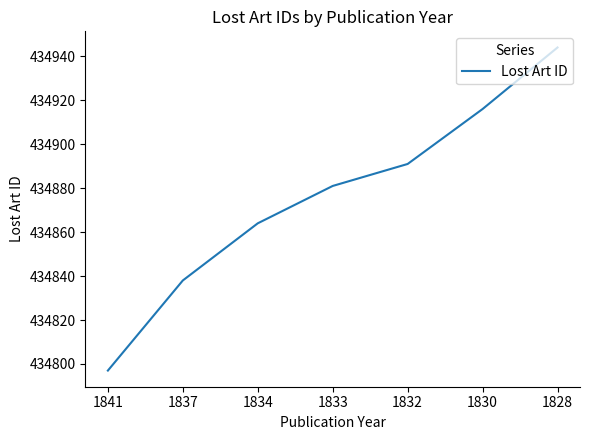

Is it true that the value at 1841 is 104577?

False